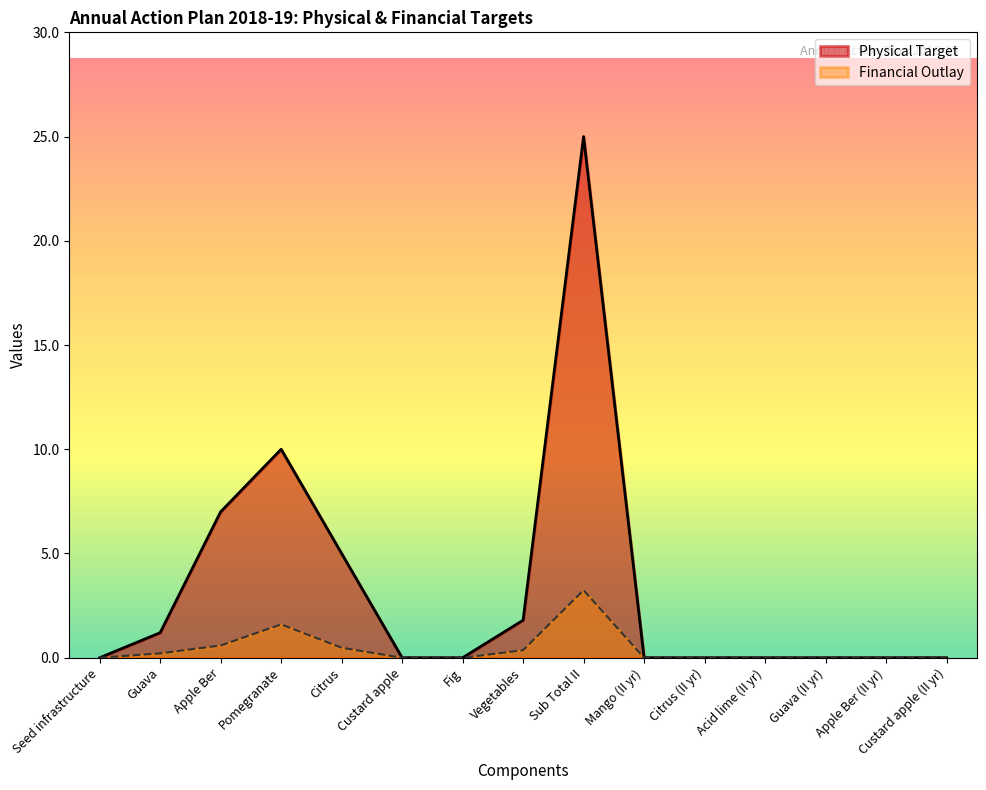

What is the greatest value displayed?

25.0